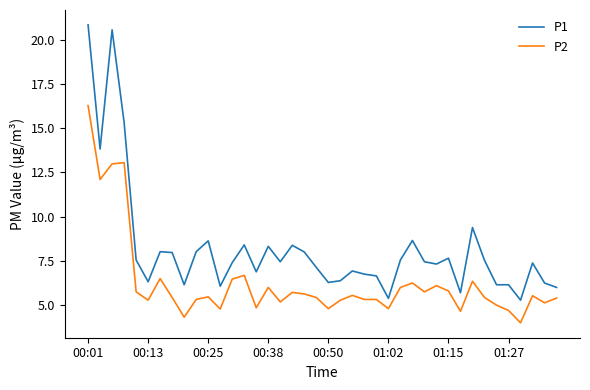

What is the minimum value shown in the chart?

4.0